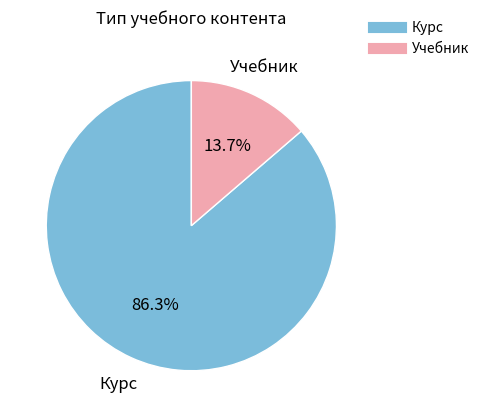

Is there a majority slice in this chart?

Yes